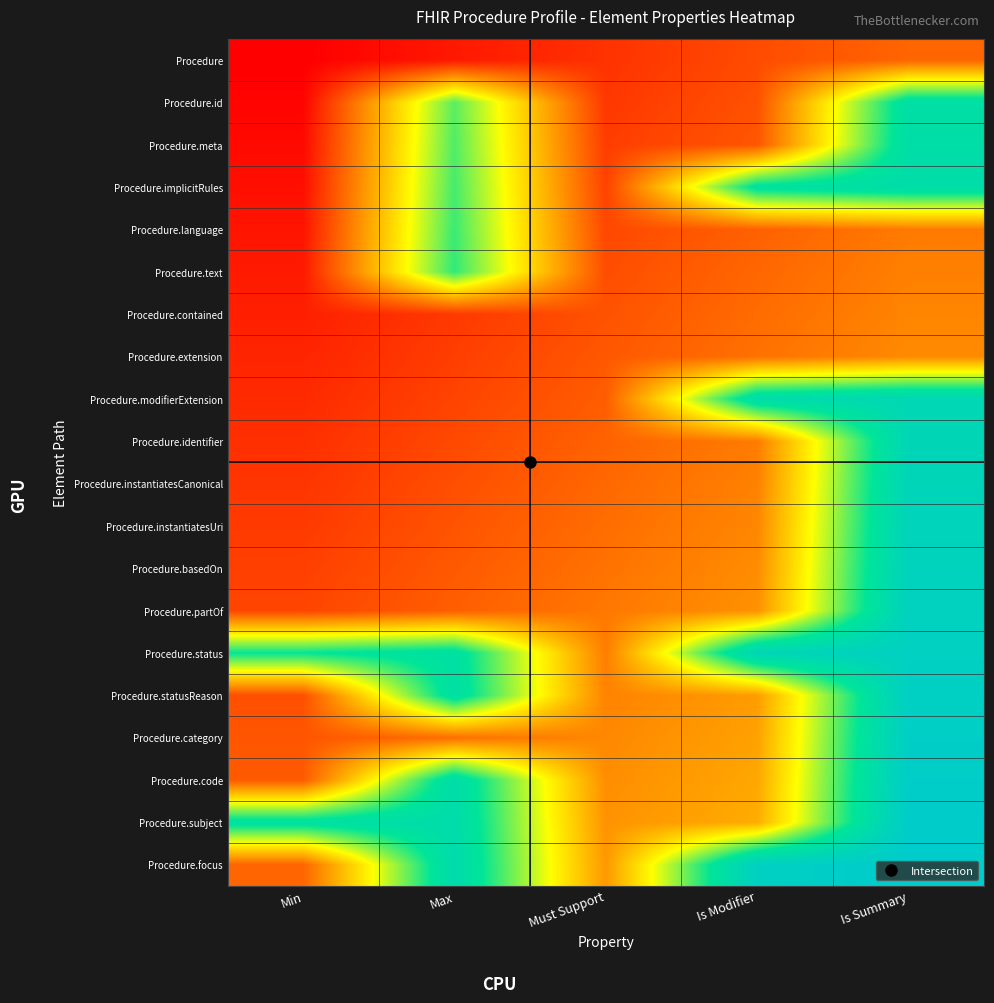

Count the number of categories in the chart.

5